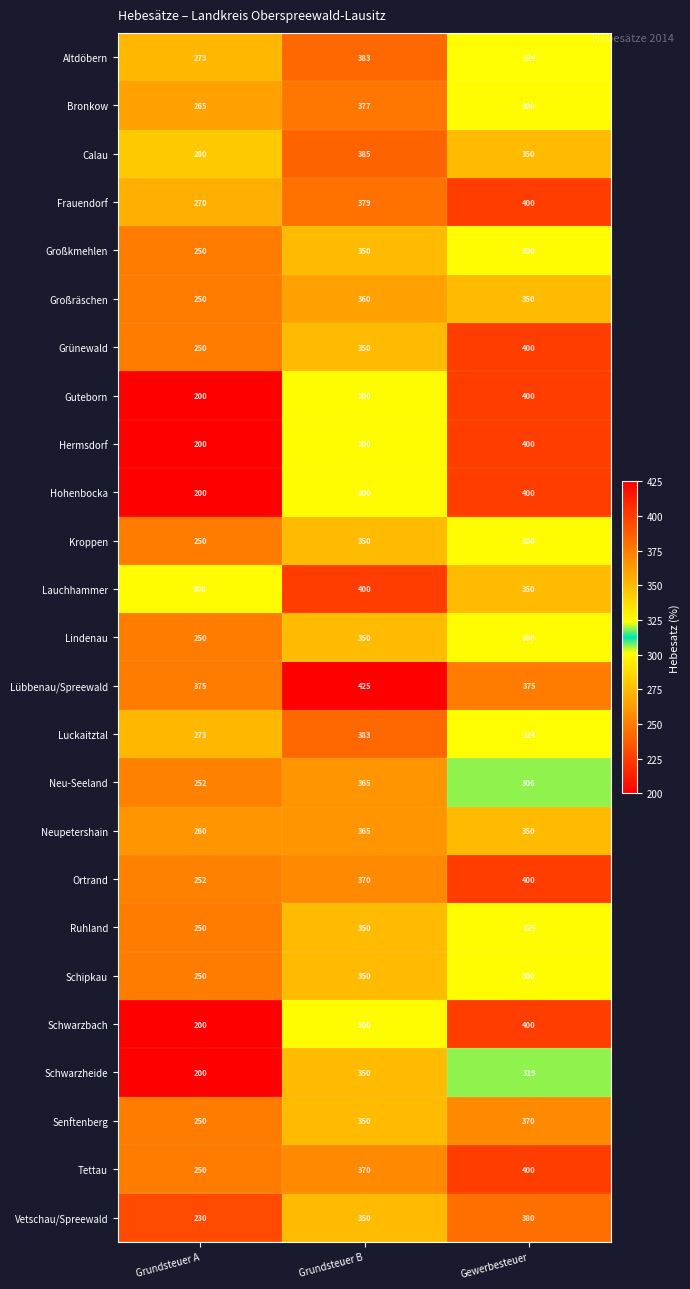

Rank the categories by Hermsdorf value from highest to lowest.

Gewerbesteuer, Grundsteuer B, Grundsteuer A